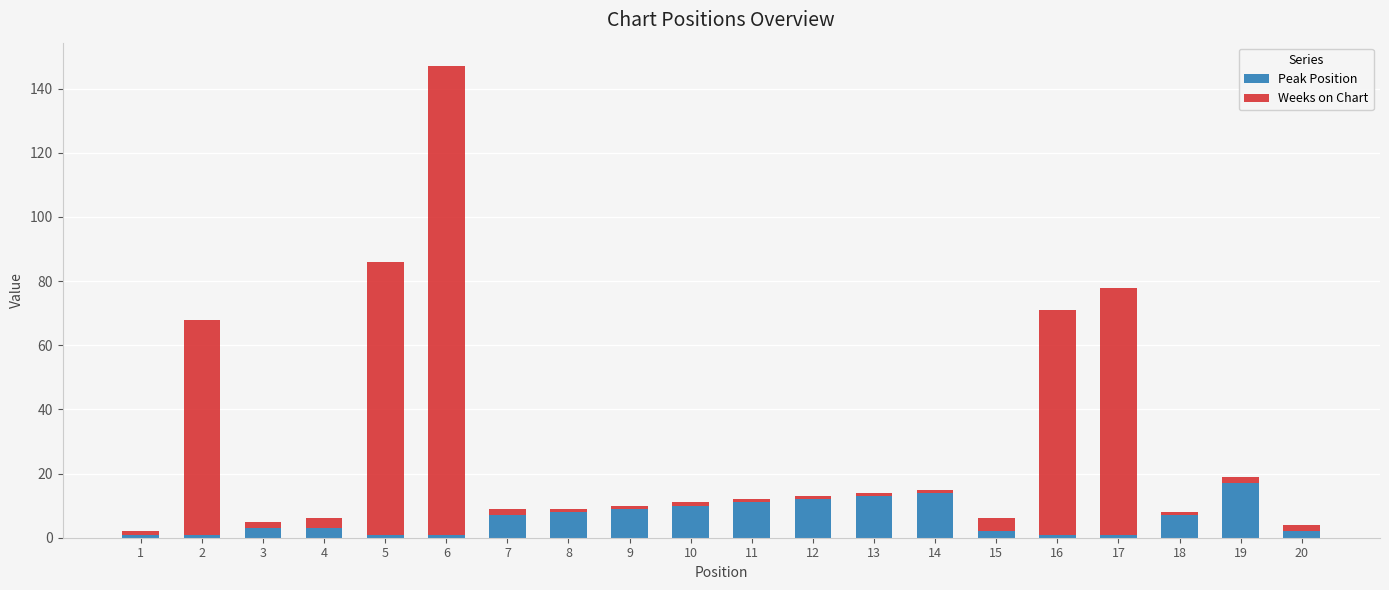

The Peak Position series shows 6 at 13. True or false?

False